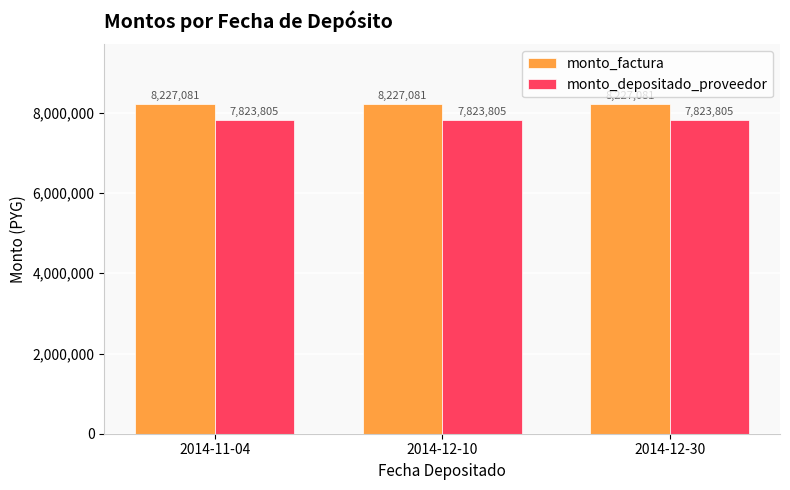

Does the chart contain any negative values?

No